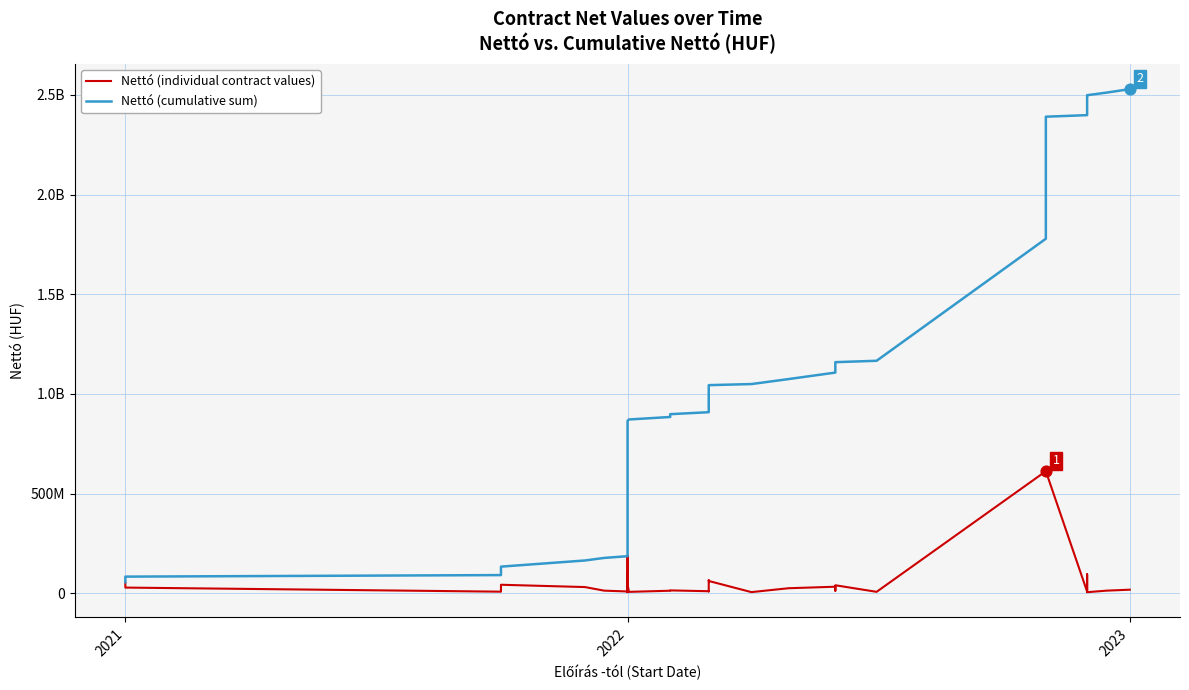

What are all the series names shown in the legend?

Nettó (individual contract values), Nettó (cumulative sum)